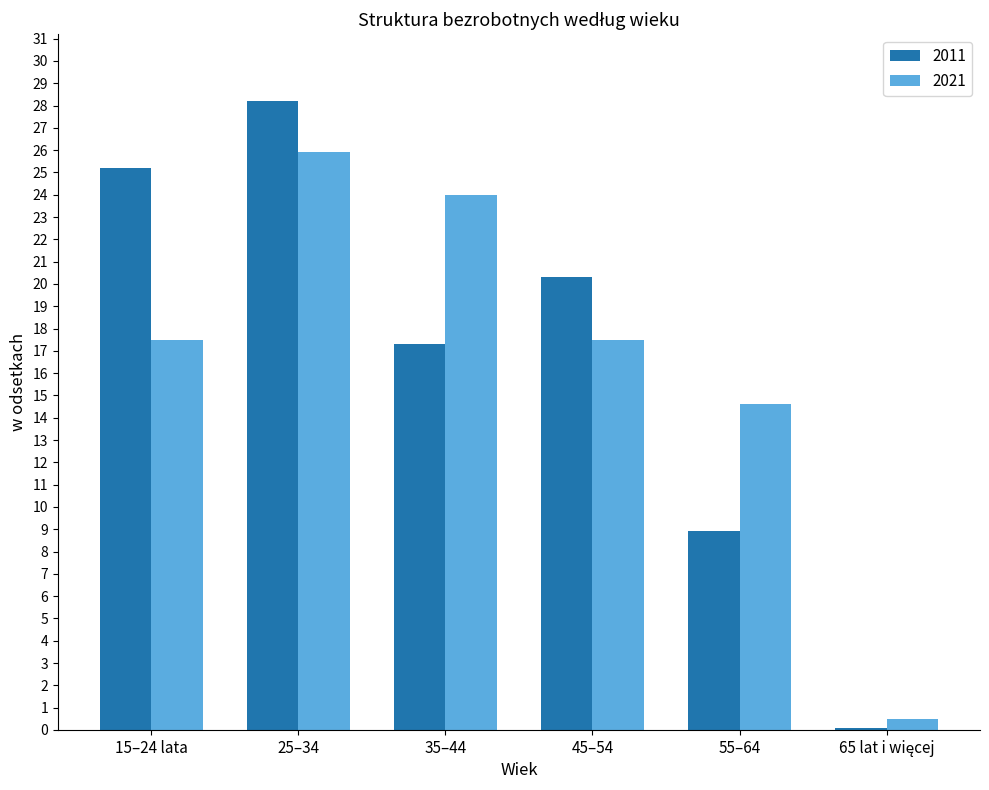

Rank the series at 25–34 from highest to lowest value.

2011, 2021